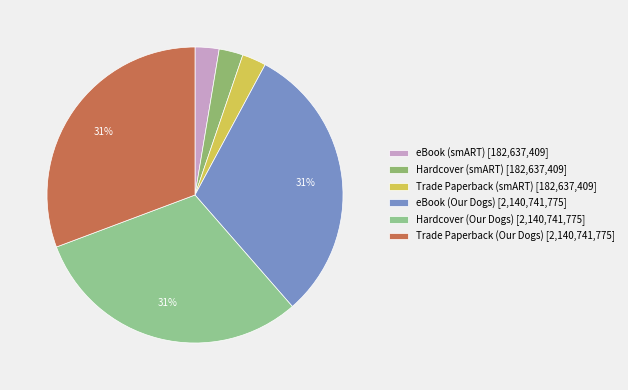

The Hardcover (Our Dogs) slice represents 19% of the pie. True or false?

False